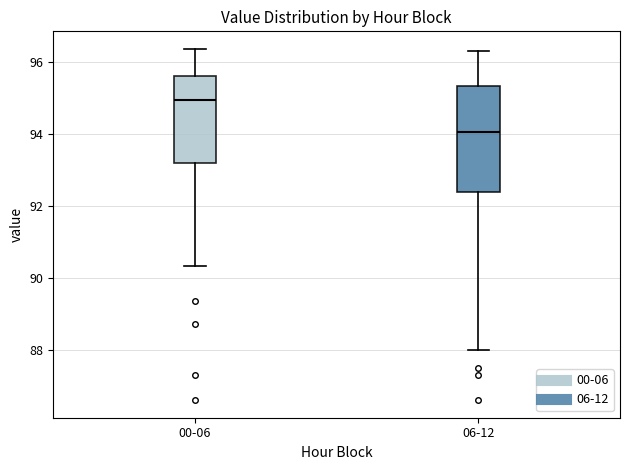

Reading left to right, transcribe this box plot: for each box, give where its median line is, the range the box spans, and where its two whiskers end, as read against the y-axis. The values are not printed on the chart, so give them approximately, as read against the axis.

00-06: median 95.0, box 93.2 to 95.6, whiskers 90.4 to 96.4
06-12: median 94.0, box 92.4 to 95.4, whiskers 88.0 to 96.4